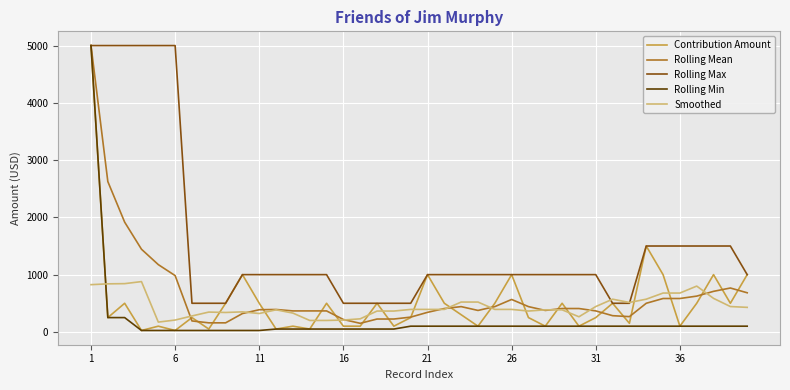

What is the average value of the Rolling Max series?

1550.0